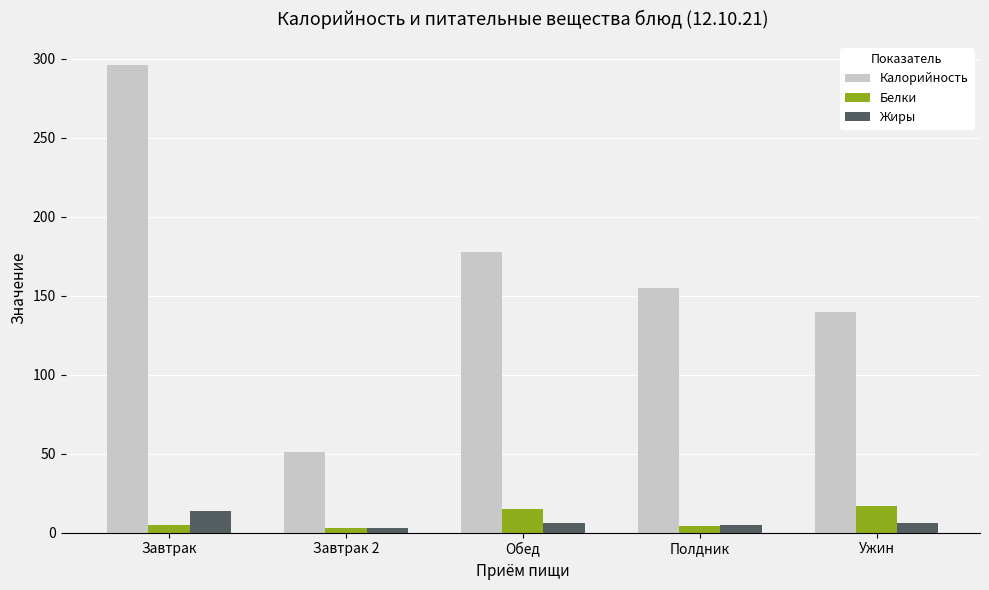

Is it true that Жиры equals 14 at Завтрак?

True